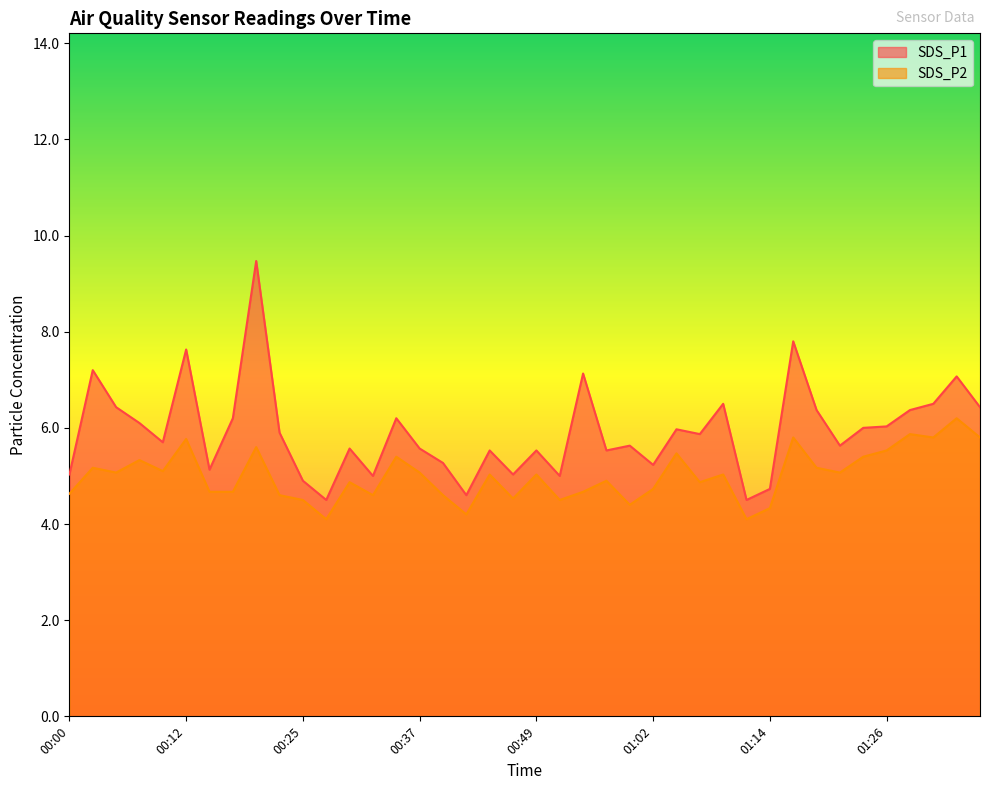

What value does the SDS_P1 series have at 00:44?

5.5